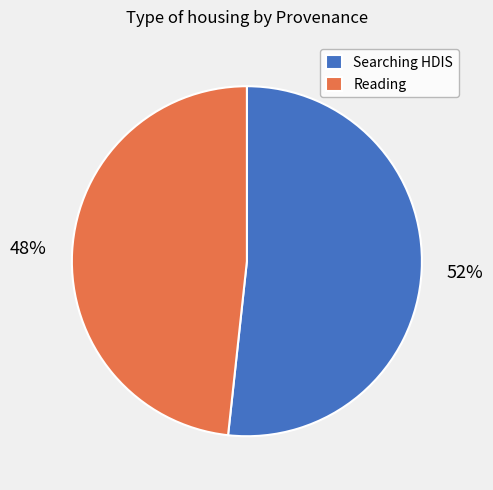

Count the number of slices in the pie.

2